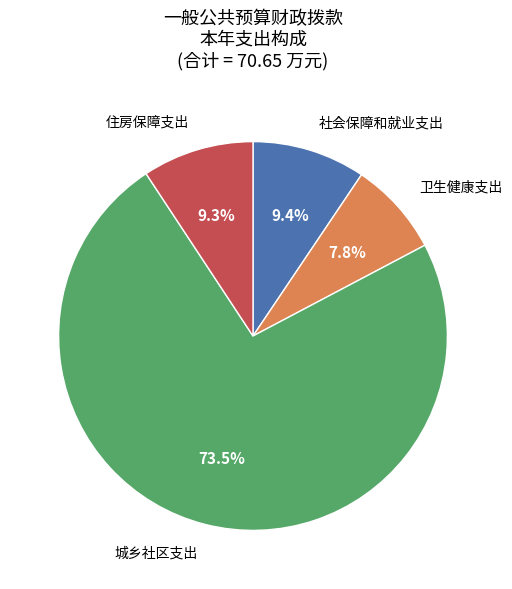

Approximately how many times larger is the value at 城乡社区支出 compared to 住房保障支出?

7.9